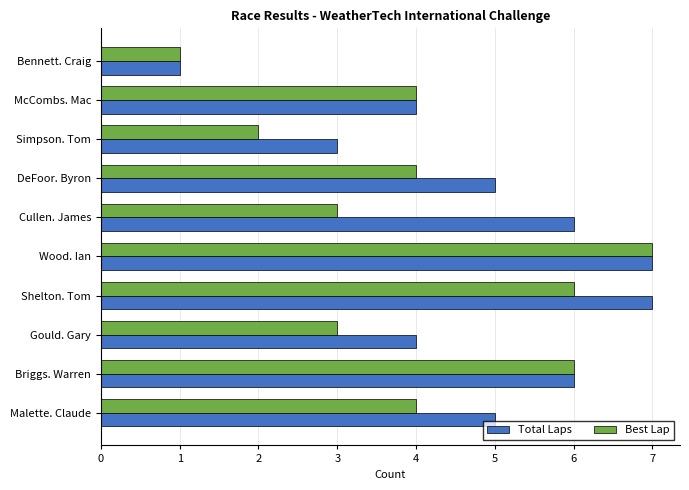

The Best Lap series shows 1 at Simpson. Tom. True or false?

False